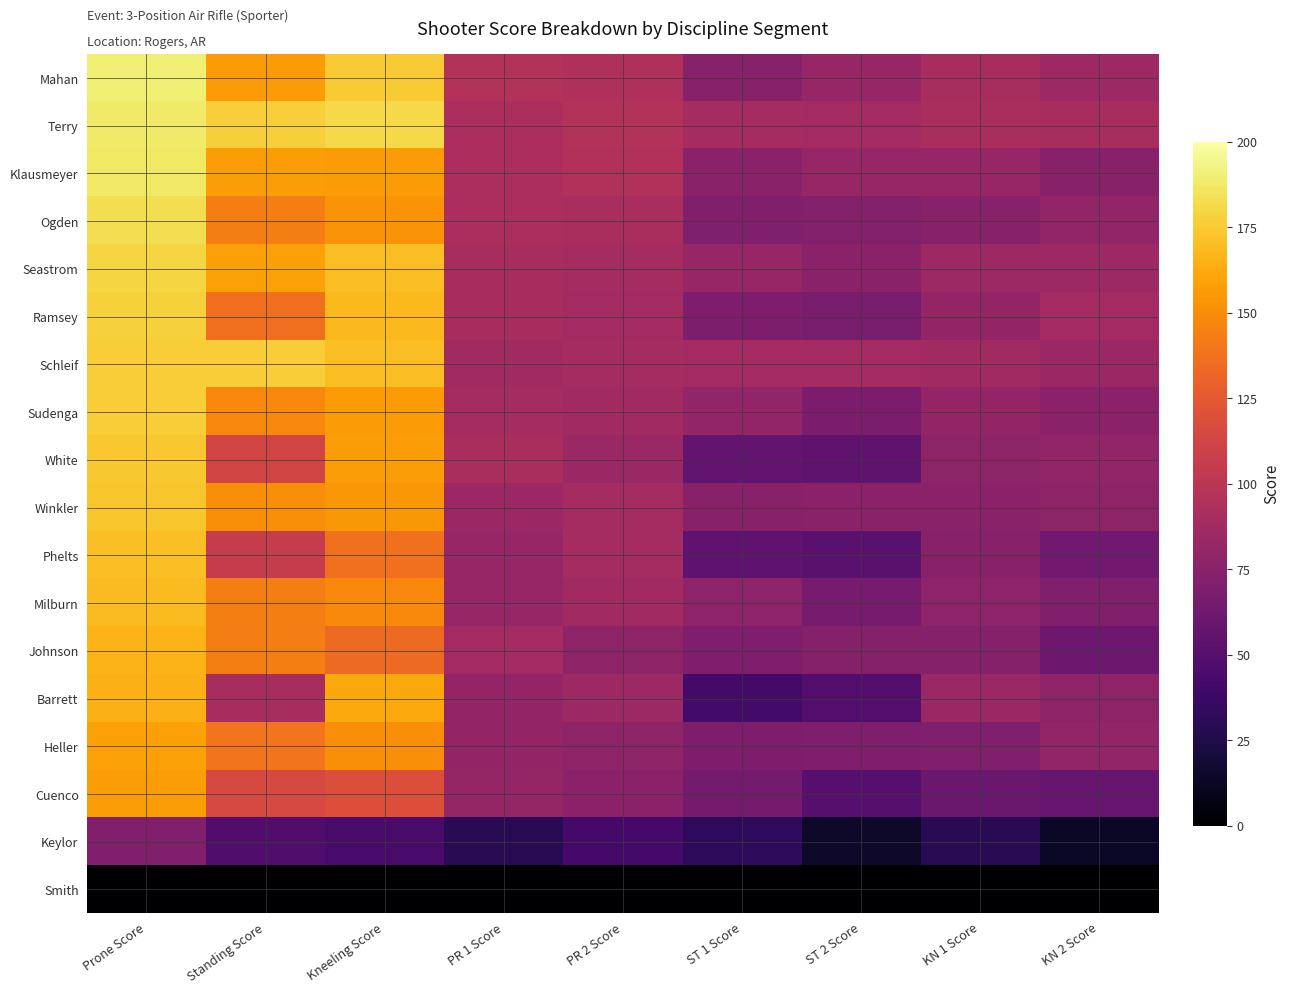

Reading left to right, transcribe all the data shown in this chart.

Mahan: Prone Score=190	Standing Score=156	Kneeling Score=175	PR 1 Score=96	PR 2 Score=94	ST 1 Score=74	ST 2 Score=82	KN 1 Score=90	KN 2 Score=85
Terry: Prone Score=188	Standing Score=177	Kneeling Score=181	PR 1 Score=92	PR 2 Score=96	ST 1 Score=89	ST 2 Score=88	KN 1 Score=91	KN 2 Score=90
Klausmeyer: Prone Score=187	Standing Score=157	Kneeling Score=156	PR 1 Score=92	PR 2 Score=95	ST 1 Score=75	ST 2 Score=82	KN 1 Score=82	KN 2 Score=74
Ogden: Prone Score=183	Standing Score=143	Kneeling Score=153	PR 1 Score=92	PR 2 Score=91	ST 1 Score=71	ST 2 Score=72	KN 1 Score=74	KN 2 Score=79
Seastrom: Prone Score=179	Standing Score=158	Kneeling Score=170	PR 1 Score=90	PR 2 Score=89	ST 1 Score=82	ST 2 Score=76	KN 1 Score=85	KN 2 Score=85
Ramsey: Prone Score=178	Standing Score=136	Kneeling Score=168	PR 1 Score=90	PR 2 Score=88	ST 1 Score=69	ST 2 Score=67	KN 1 Score=80	KN 2 Score=88
Schleif: Prone Score=176	Standing Score=176	Kneeling Score=170	PR 1 Score=87	PR 2 Score=89	ST 1 Score=88	ST 2 Score=88	KN 1 Score=87	KN 2 Score=83
Sudenga: Prone Score=176	Standing Score=147	Kneeling Score=156	PR 1 Score=89	PR 2 Score=87	ST 1 Score=79	ST 2 Score=68	KN 1 Score=80	KN 2 Score=76
White: Prone Score=174	Standing Score=112	Kneeling Score=157	PR 1 Score=91	PR 2 Score=83	ST 1 Score=57	ST 2 Score=55	KN 1 Score=78	KN 2 Score=79
Winkler: Prone Score=173	Standing Score=150	Kneeling Score=154	PR 1 Score=84	PR 2 Score=89	ST 1 Score=74	ST 2 Score=76	KN 1 Score=76	KN 2 Score=78
Phelts: Prone Score=171	Standing Score=106	Kneeling Score=137	PR 1 Score=82	PR 2 Score=89	ST 1 Score=54	ST 2 Score=52	KN 1 Score=74	KN 2 Score=63
Milburn: Prone Score=169	Standing Score=143	Kneeling Score=148	PR 1 Score=82	PR 2 Score=87	ST 1 Score=77	ST 2 Score=66	KN 1 Score=77	KN 2 Score=71
Johnson: Prone Score=166	Standing Score=143	Kneeling Score=134	PR 1 Score=88	PR 2 Score=78	ST 1 Score=70	ST 2 Score=73	KN 1 Score=73	KN 2 Score=61
Barrett: Prone Score=165	Standing Score=90	Kneeling Score=161	PR 1 Score=80	PR 2 Score=85	ST 1 Score=41	ST 2 Score=49	KN 1 Score=83	KN 2 Score=78
Heller: Prone Score=158	Standing Score=139	Kneeling Score=150	PR 1 Score=80	PR 2 Score=78	ST 1 Score=69	ST 2 Score=70	KN 1 Score=71	KN 2 Score=79
Cuenco: Prone Score=157	Standing Score=115	Kneeling Score=118	PR 1 Score=81	PR 2 Score=76	ST 1 Score=65	ST 2 Score=50	KN 1 Score=60	KN 2 Score=58
Keylor: Prone Score=71	Standing Score=47	Kneeling Score=43	PR 1 Score=29	PR 2 Score=42	ST 1 Score=32	ST 2 Score=15	KN 1 Score=29	KN 2 Score=14
Smith: Prone Score=0	Standing Score=0	Kneeling Score=0	PR 1 Score=0	PR 2 Score=0	ST 1 Score=0	ST 2 Score=0	KN 1 Score=0	KN 2 Score=0